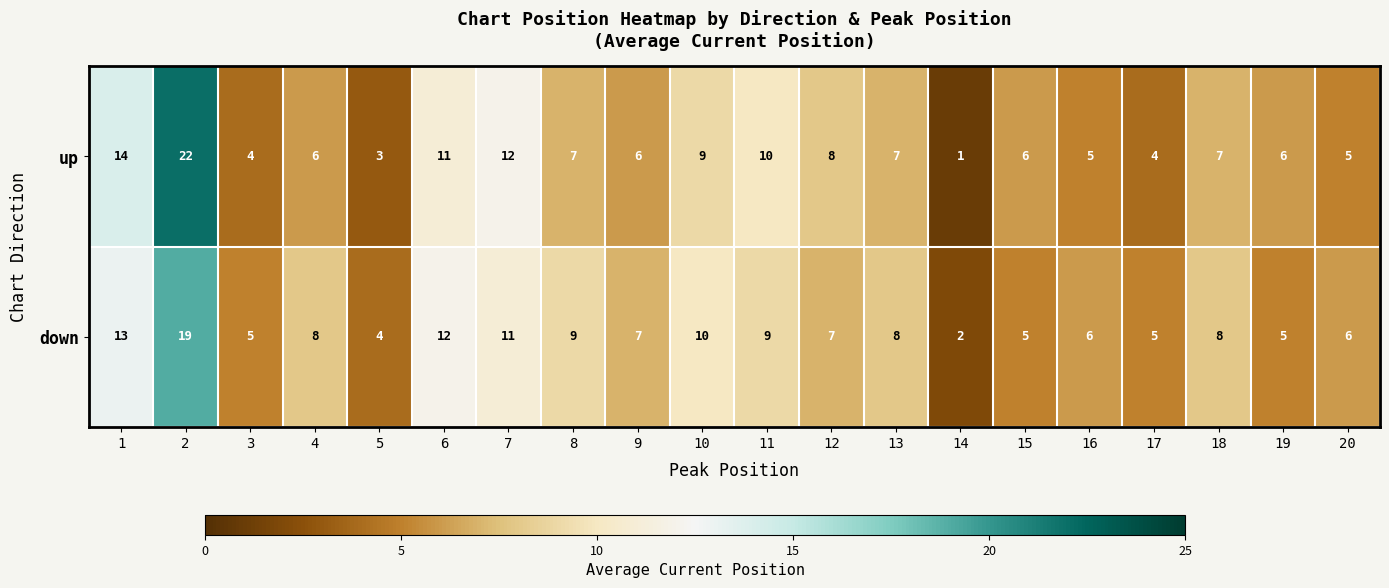

Between 15 and 18, which series saw the biggest shift?

down